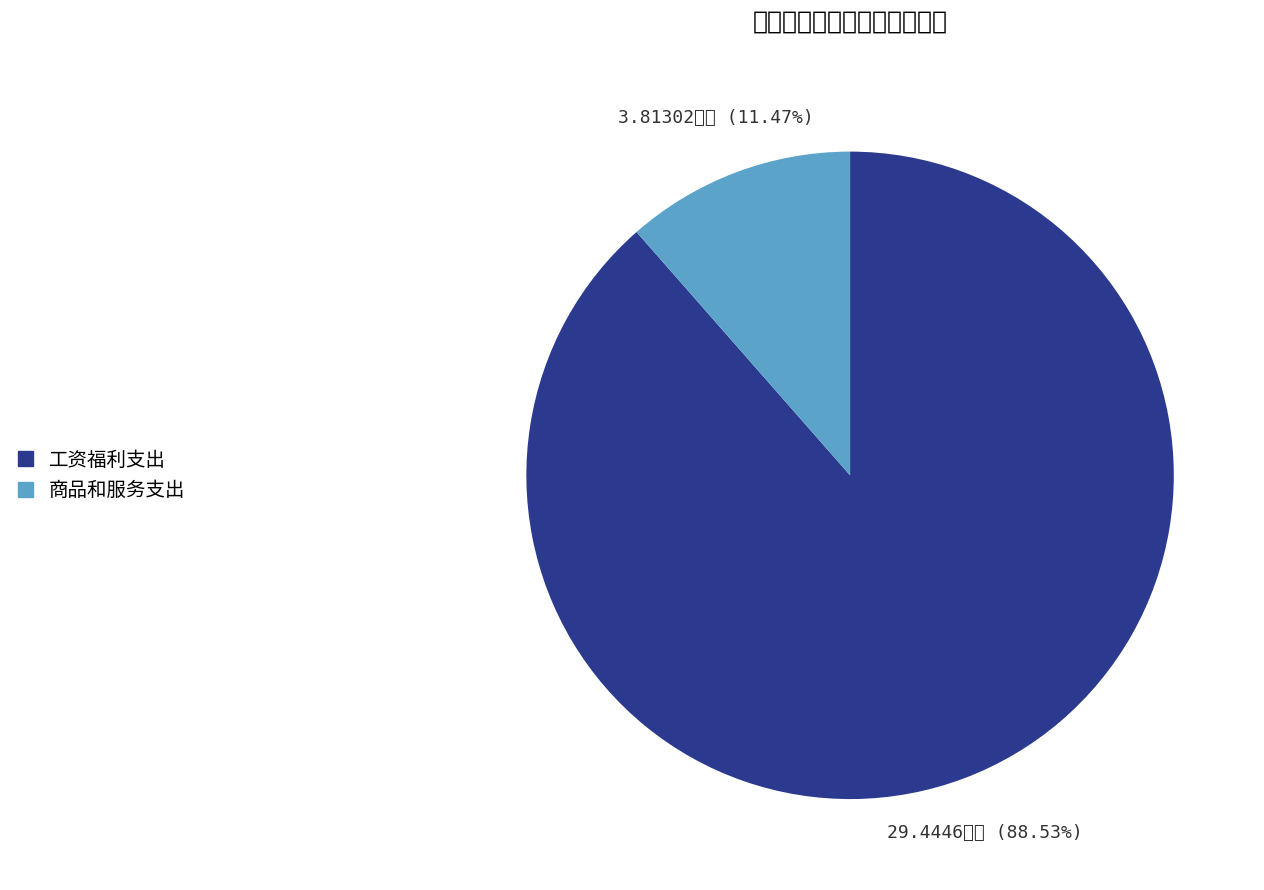

Combined, do 工资福利支出 and 商品和服务支出 account for over 50%?

Yes